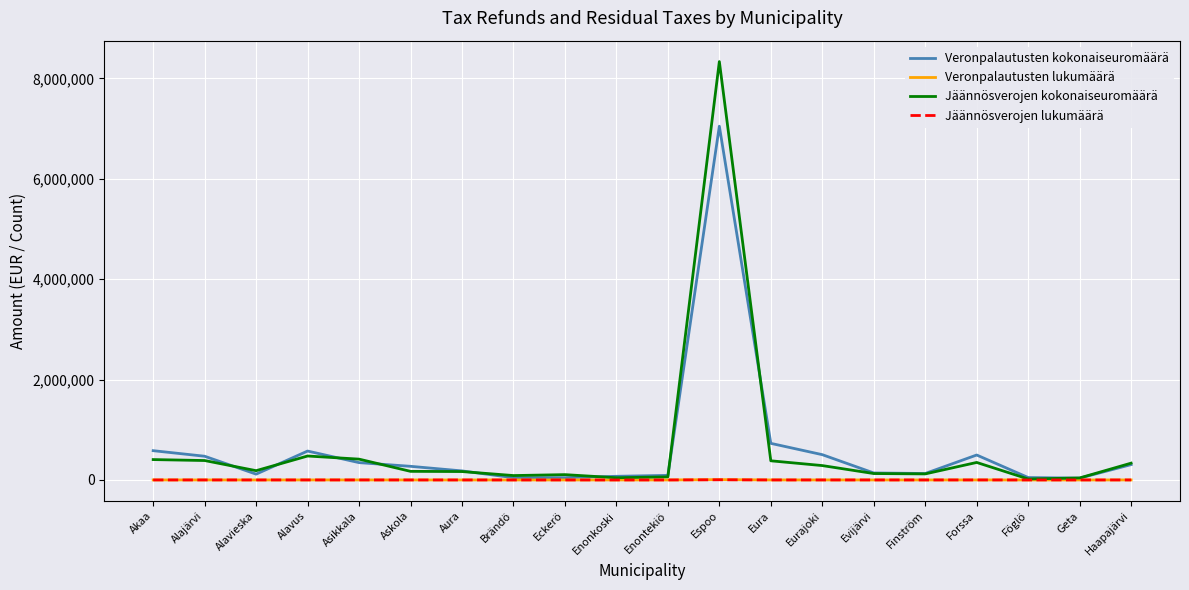

In Veronpalautusten lukumäärä, how many points are higher than both neighbors (excluding endpoints)?

3